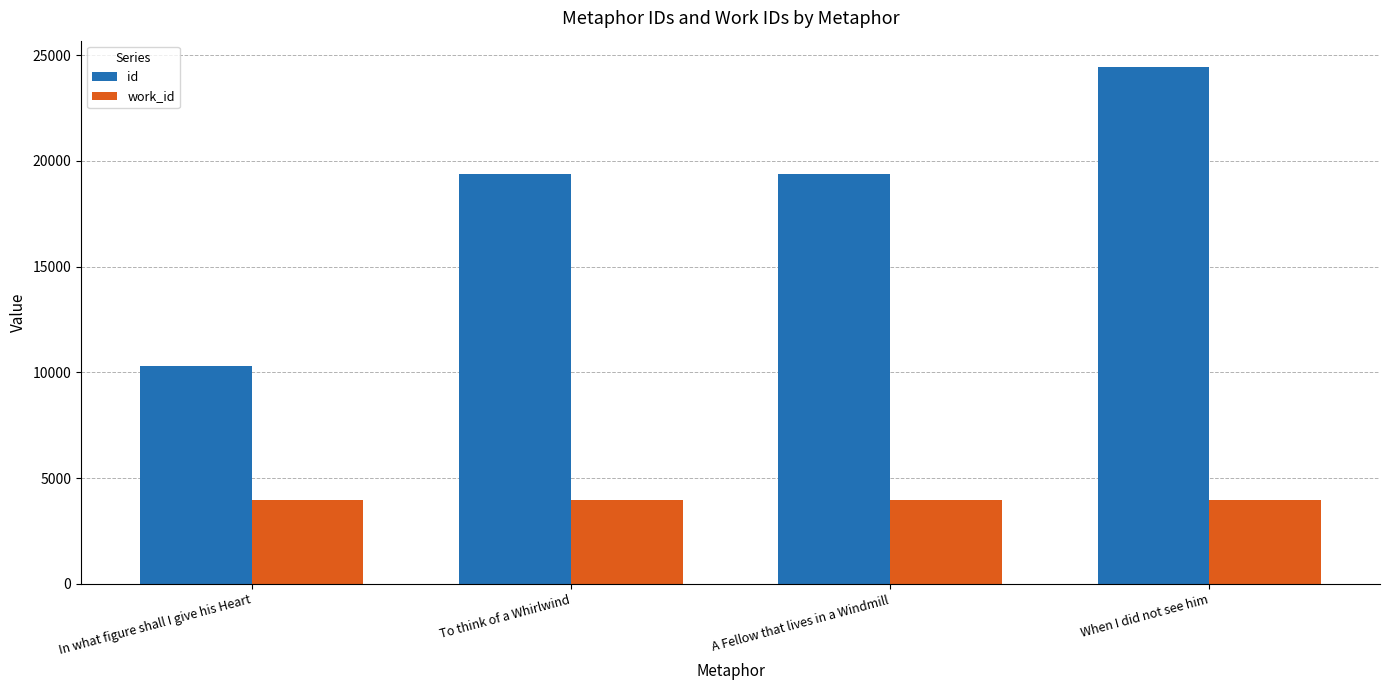

List the series in order of their overall mean, highest first.

id, work_id